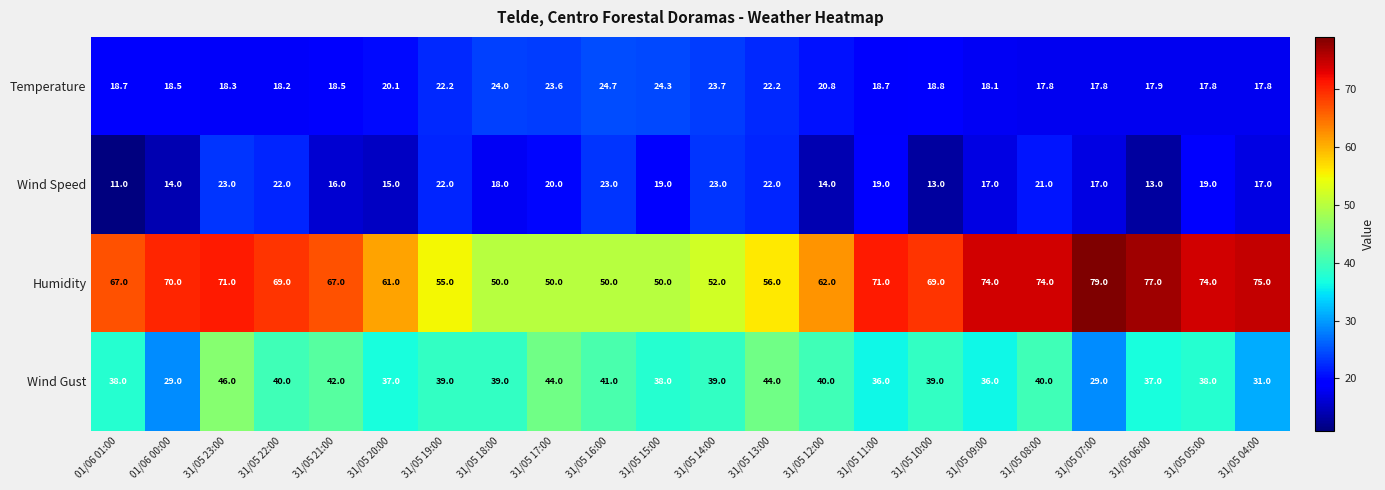

The value of Humidity at 31/05 11:00 is 71.0. True or false?

True